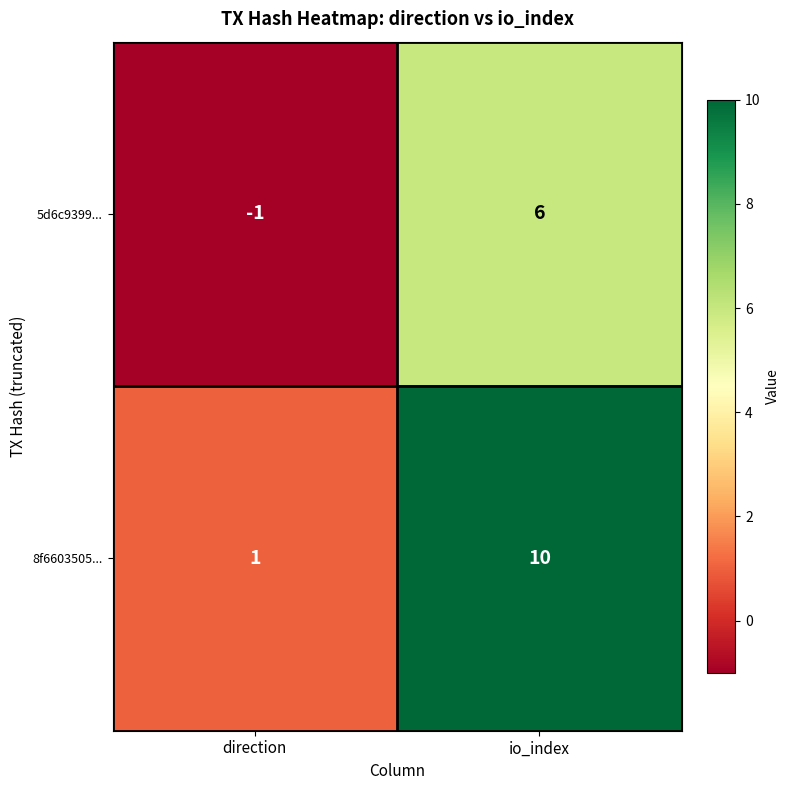

Reading right to left, what are all the values shown in this chart?

5d6c9399...: 6	-1
8f6603505...: 10	1